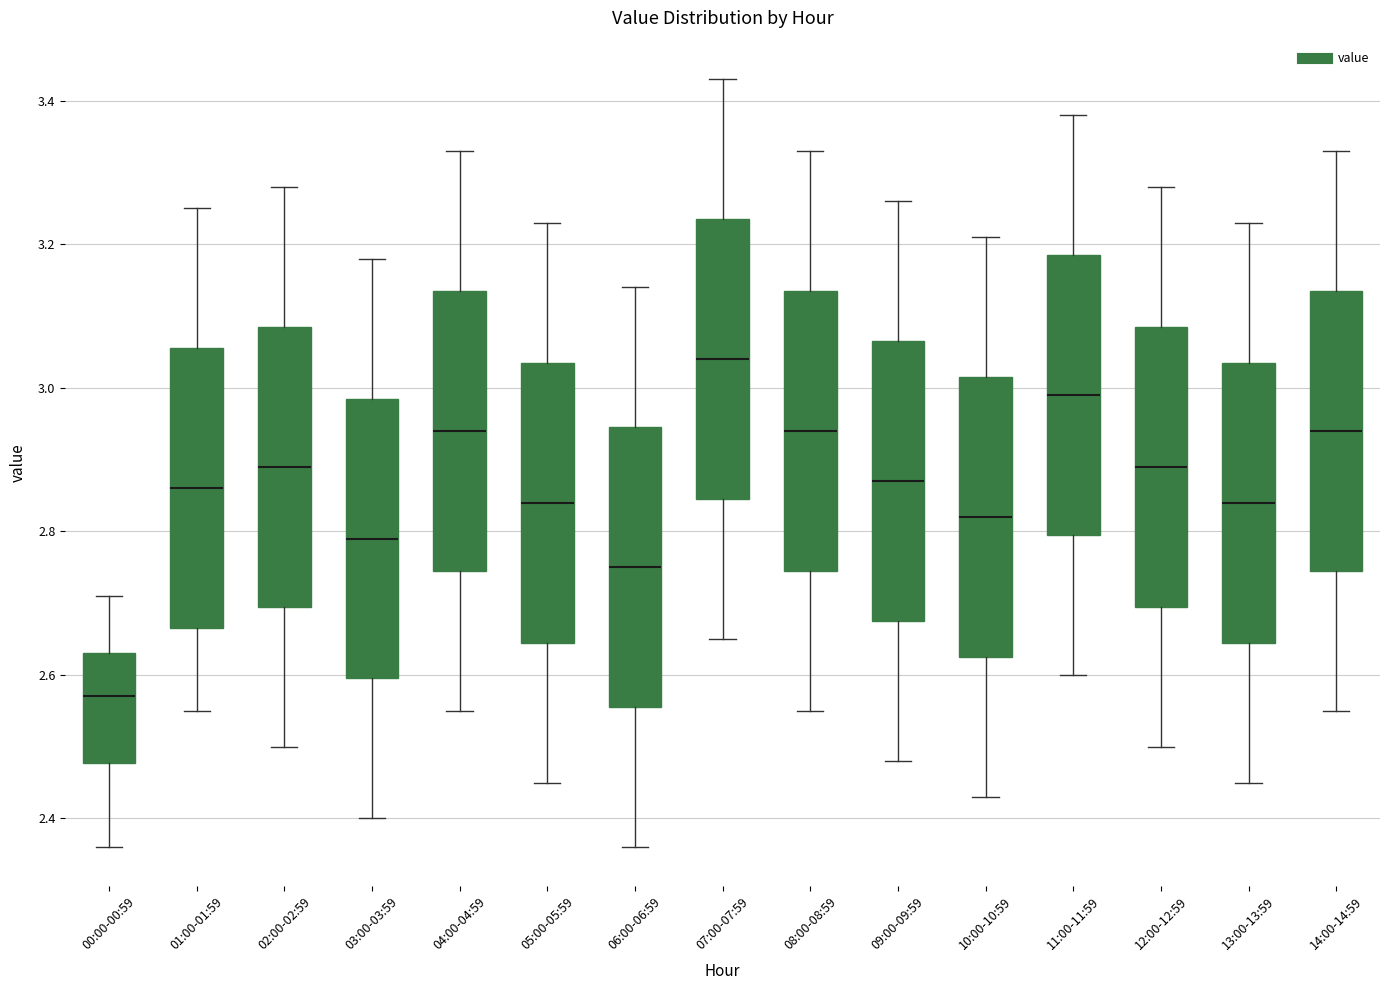

Which box's median line is the highest?

07:00-07:59